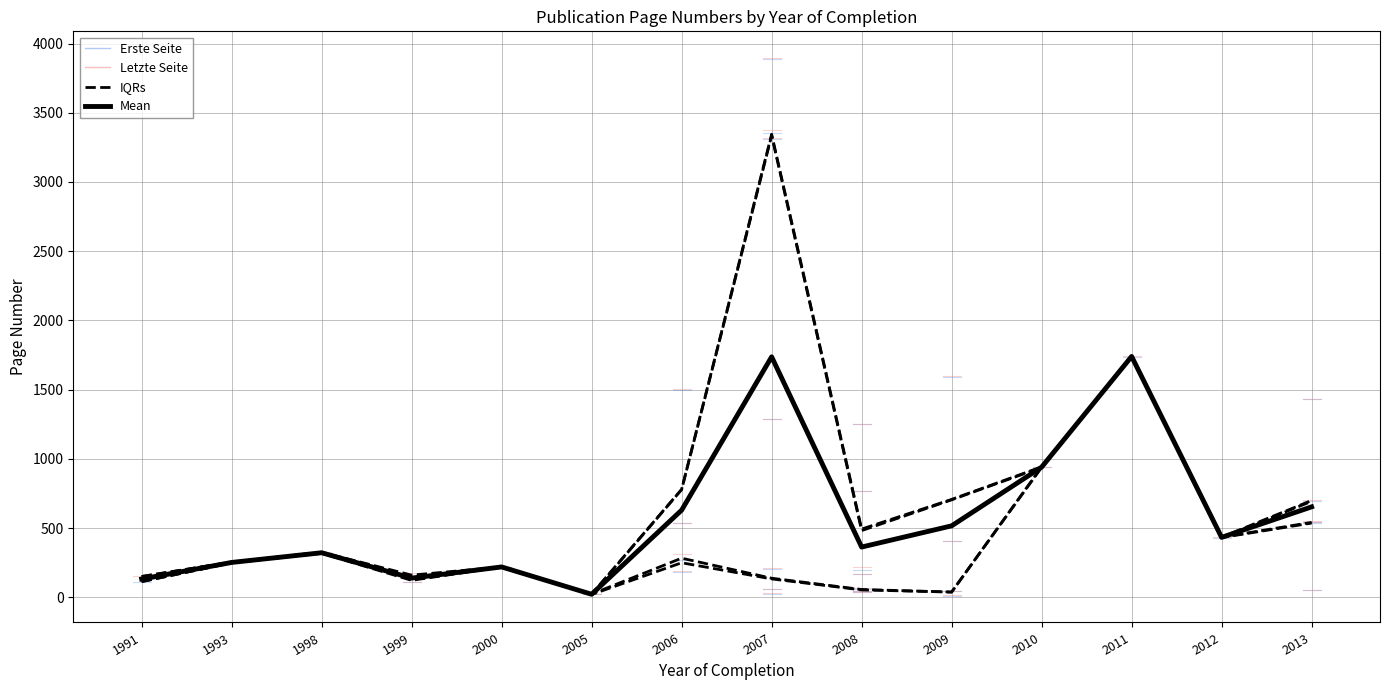

What is the sum of all Mean values?

8092.7